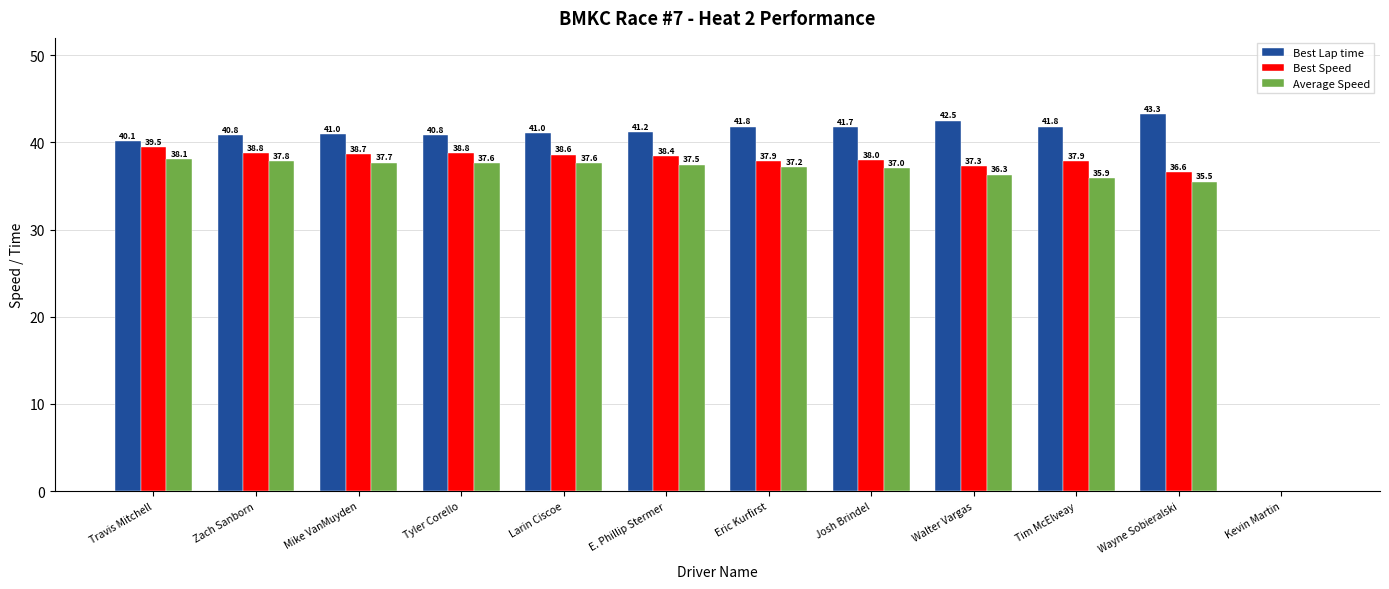

The Best Lap time series shows 41.0 at Mike VanMuyden. True or false?

True